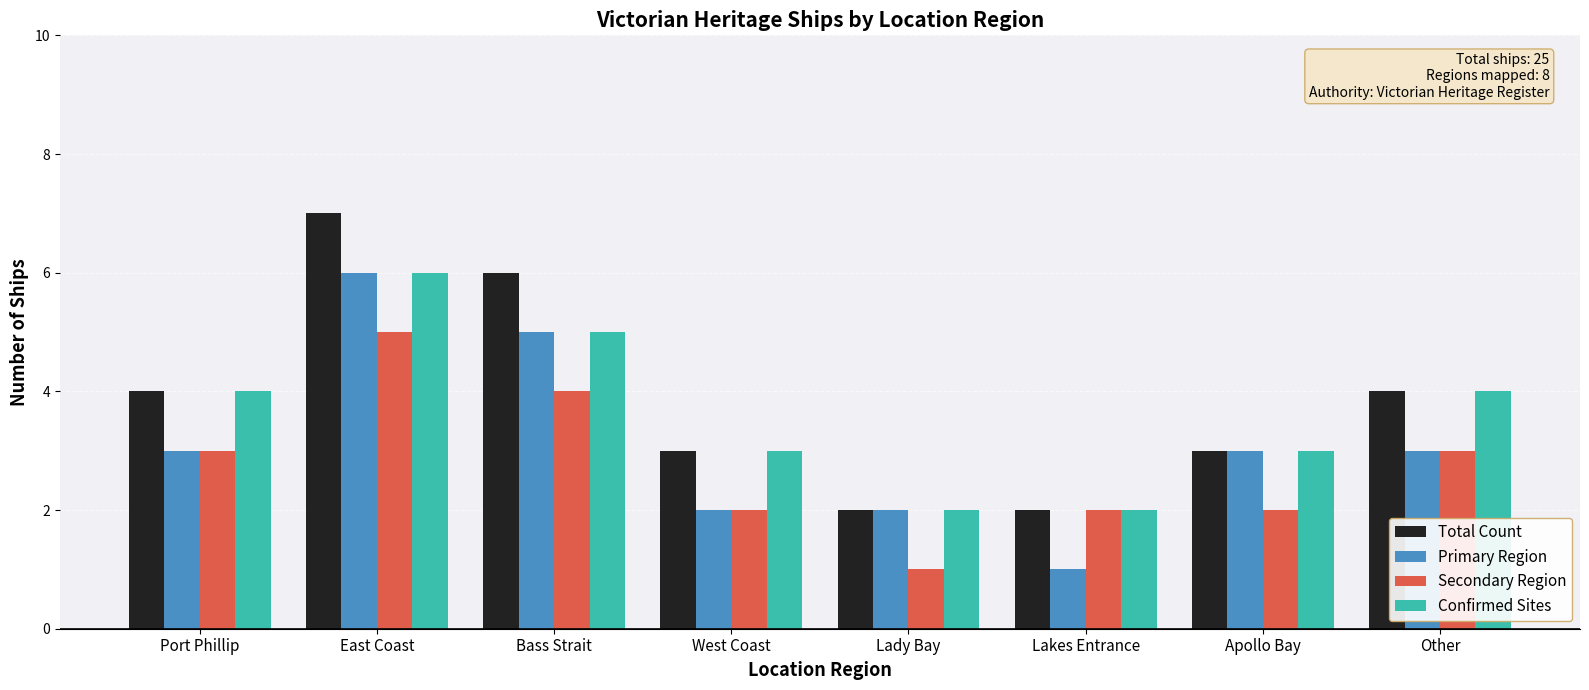

Reading left to right, what are all the values shown in this chart?

Total Count: 4	7	6	3	2	2	3	4
Primary Region: 3	6	5	2	2	1	3	3
Secondary Region: 3	5	4	2	1	2	2	3
Confirmed Sites: 4	6	5	3	2	2	3	4